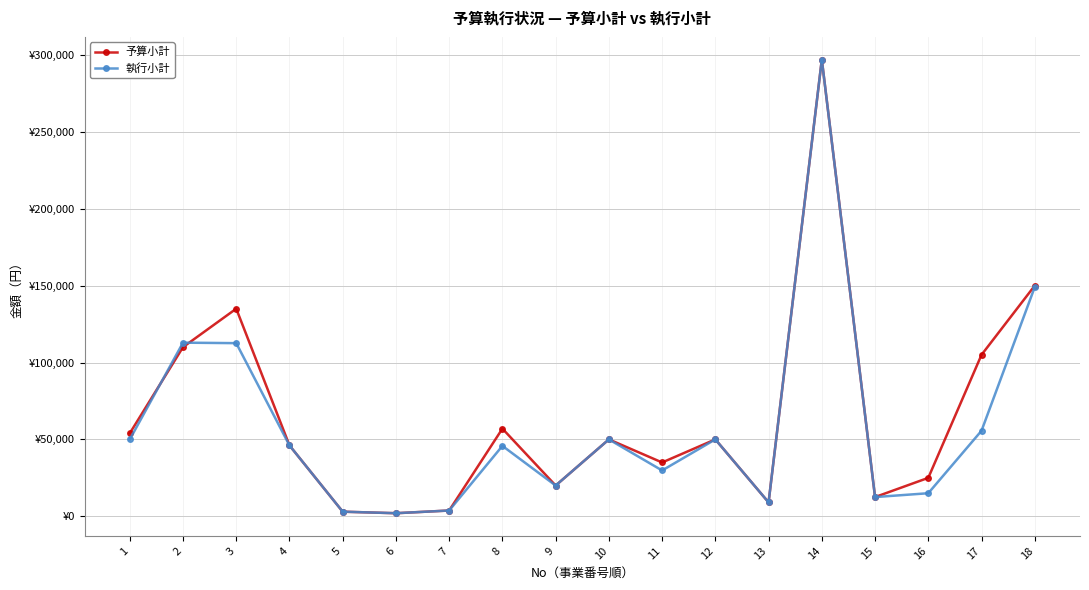

Is this an area chart (filled region under the line)?

No